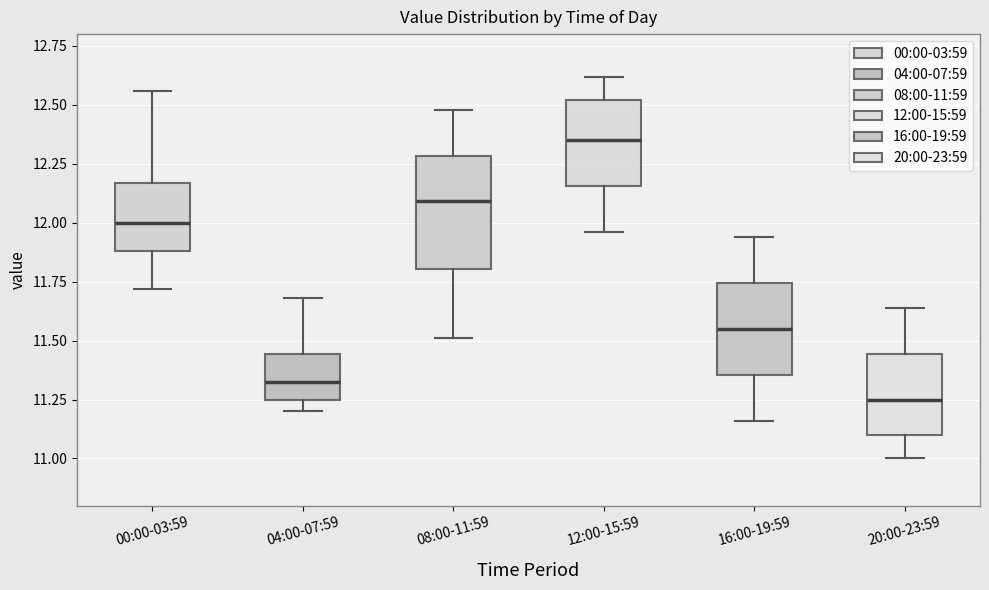

Which box's median line is the lowest?

20:00-23:59